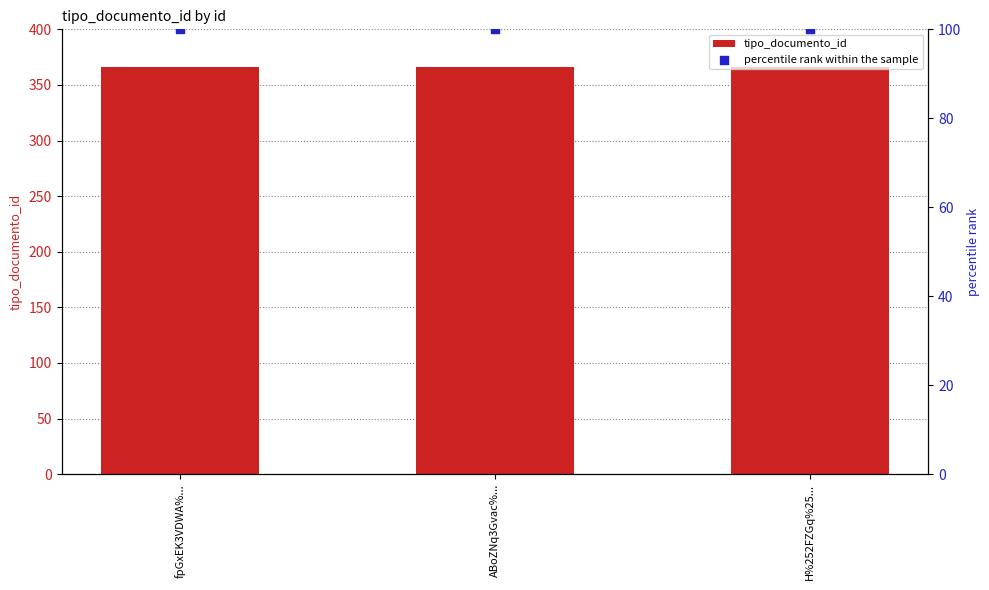

At which category is the sum across all series the highest?

fpGxEK3VDWA%...